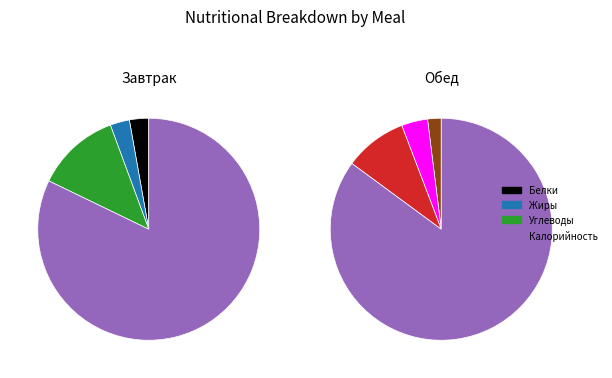

What percentage is the Белки slice, to the nearest percent?

3%